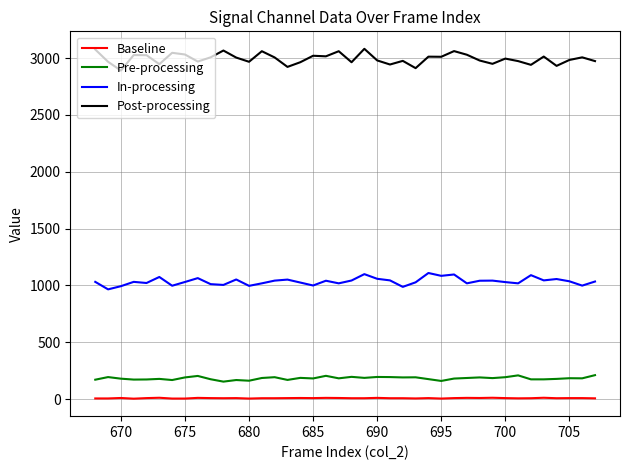

Rank the series by their maximum value, from lowest to highest.

Baseline, Pre-processing, In-processing, Post-processing